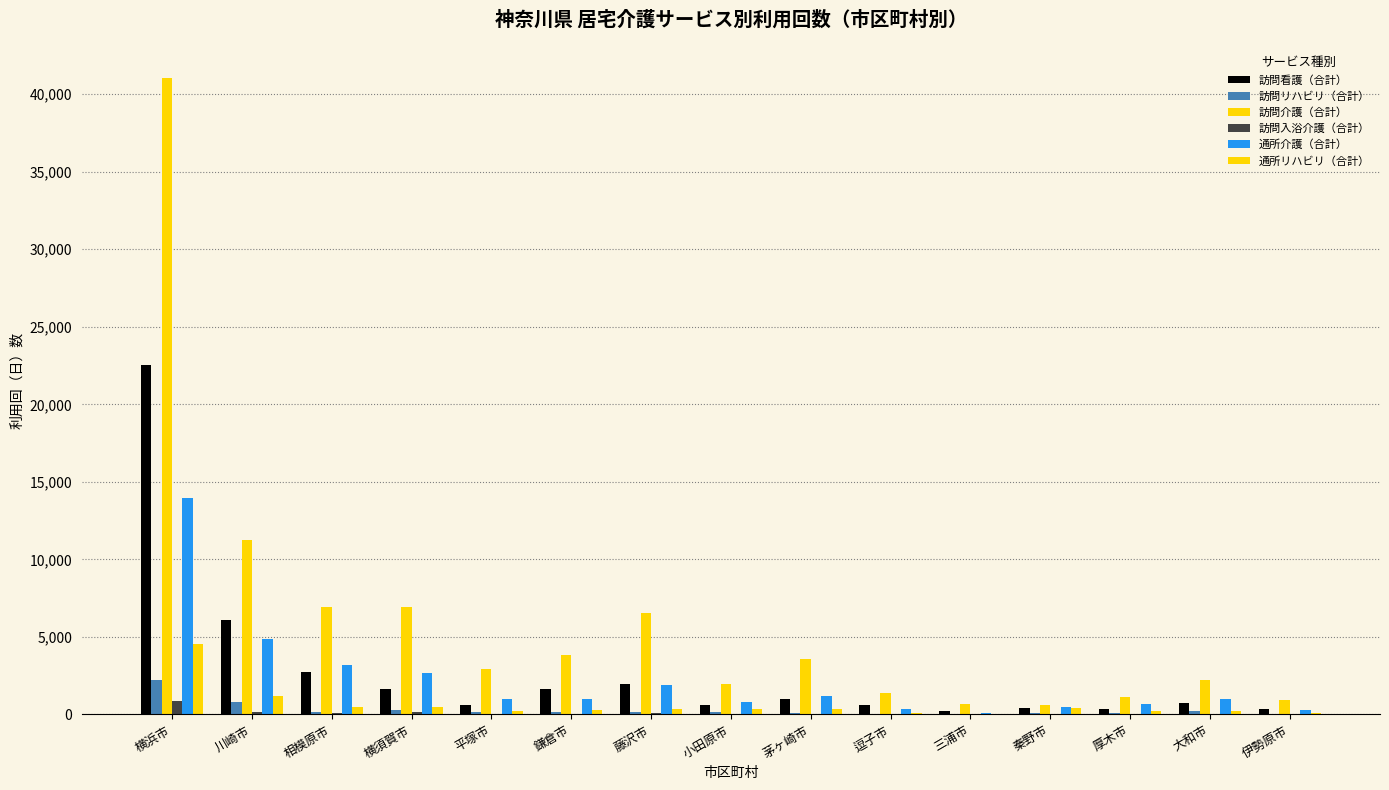

Where does the 訪問介護（合計） series first go above 2964?

横浜市